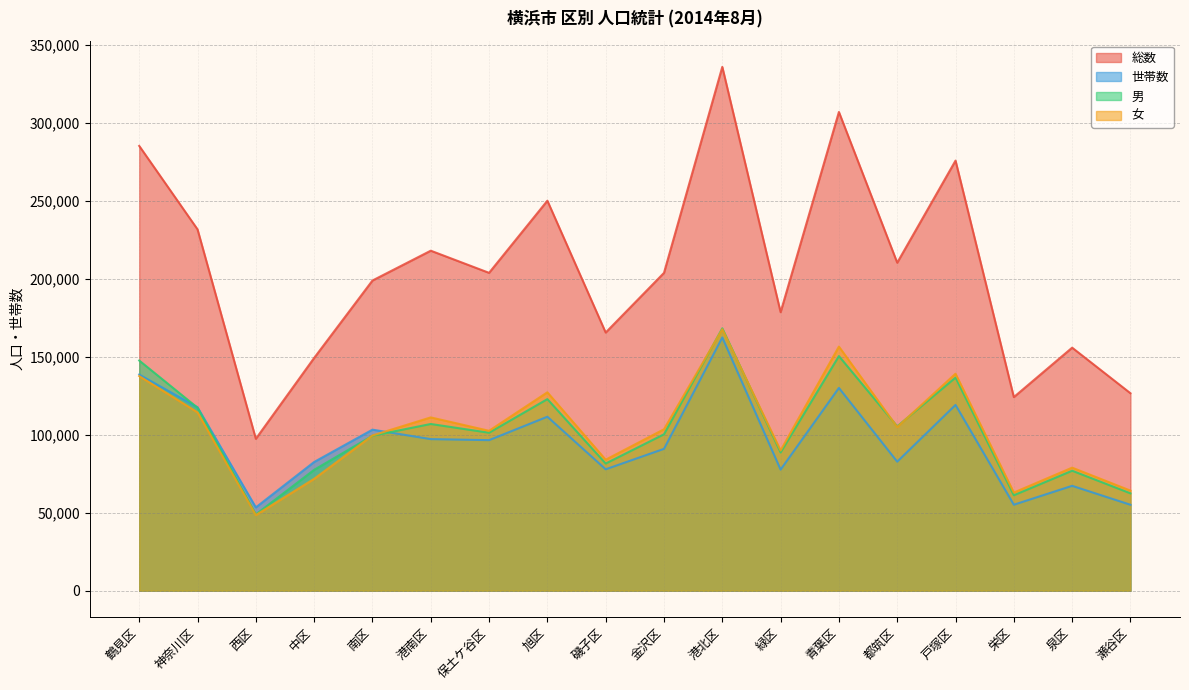

What are all the series names shown in the legend?

総数, 世帯数, 男, 女